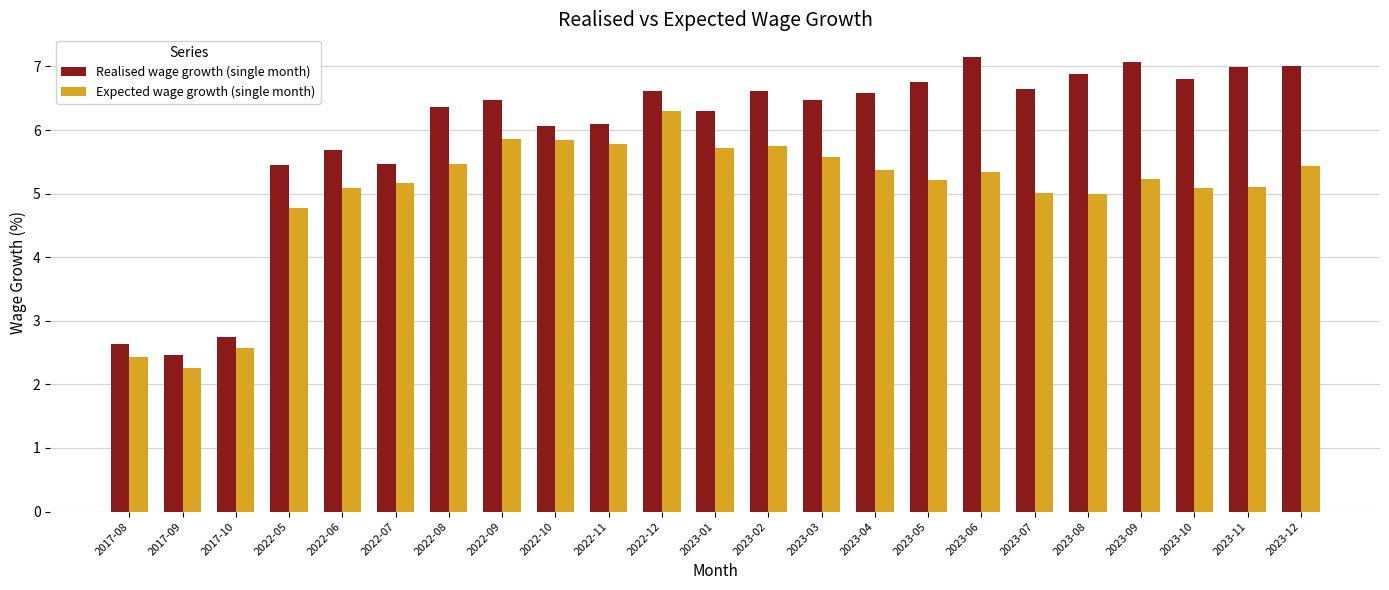

Rank the series at 2022-11 from highest to lowest value.

Realised wage growth (single month), Expected wage growth (single month)